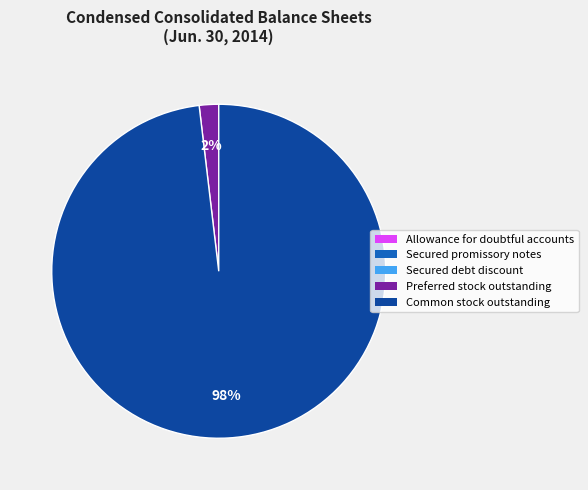

What is the largest slice in the pie chart?

Common stock outstanding